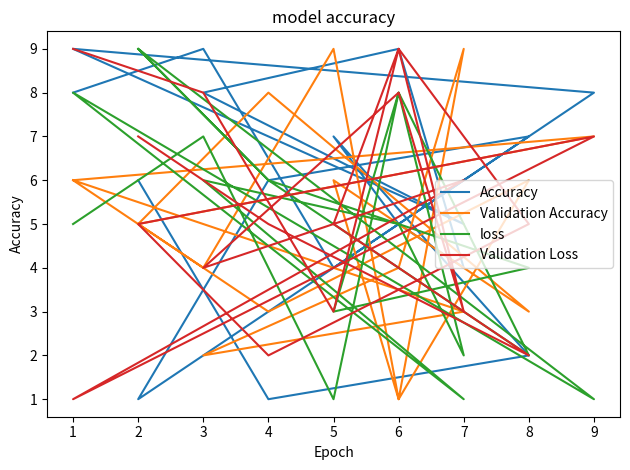

Does the chart display data point markers on the line(s)?

No